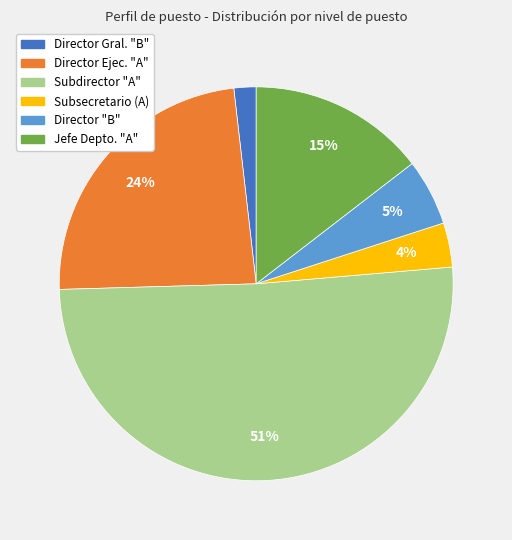

To the nearest percent, what is the difference between the largest and smallest slice percentages?

49%